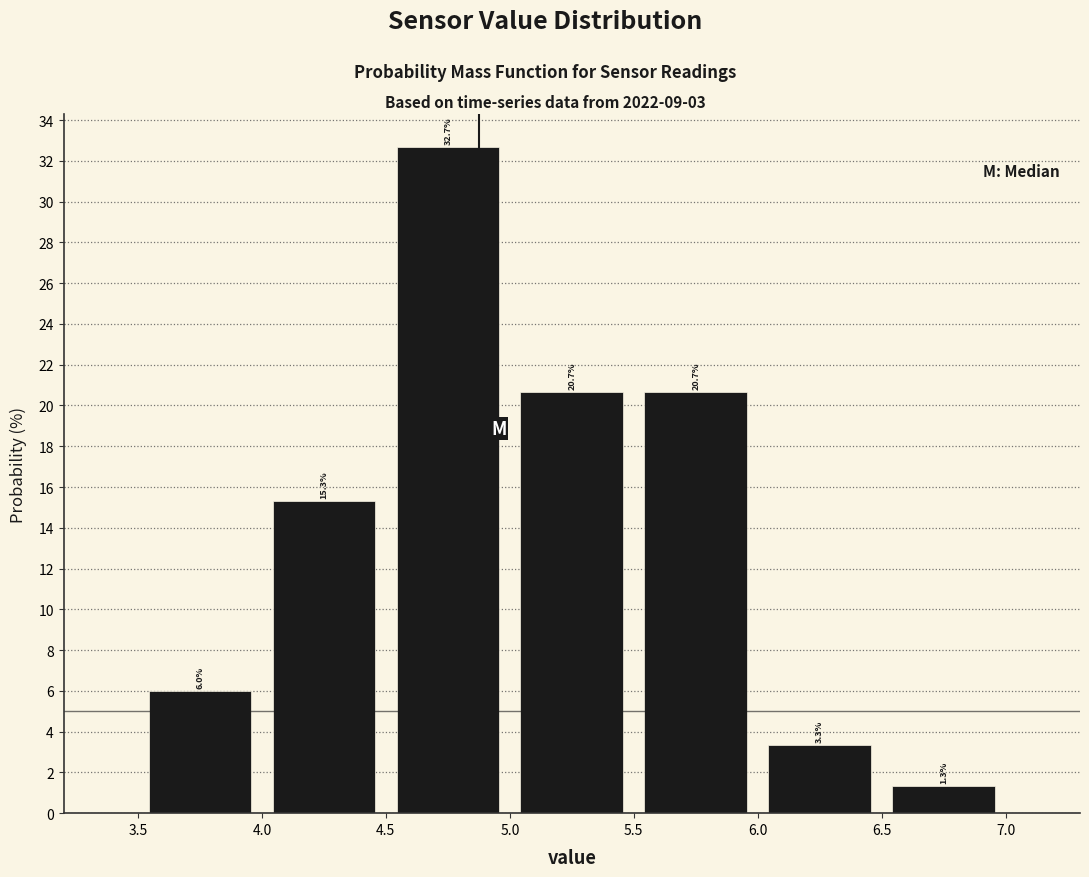

Reading left to right, transcribe this chart: for each bar, give the range it covers on the x-axis and its height.

3.5 to 4.0: 6.0
4.0 to 4.5: 15.3
4.5 to 5.0: 32.7
5.0 to 5.5: 20.7
5.5 to 6.0: 20.7
6.0 to 6.5: 3.3
6.5 to 7.0: 1.3